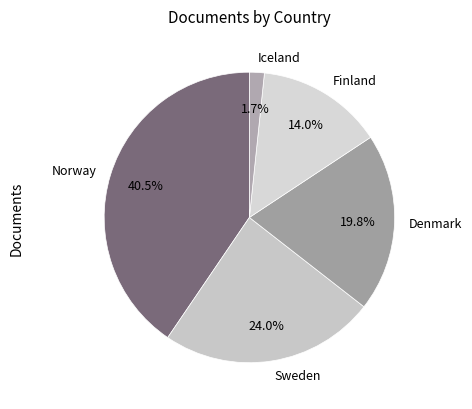

What percentage is NOT represented by Iceland?

98.3%